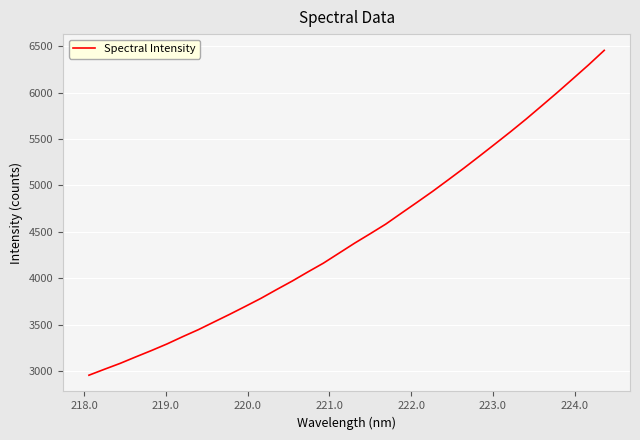

What is the smallest value displayed?

2956.8